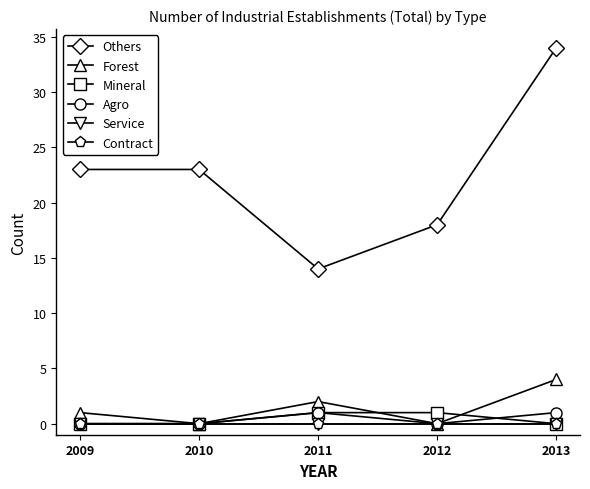

Is this an area chart (filled region under the line)?

No